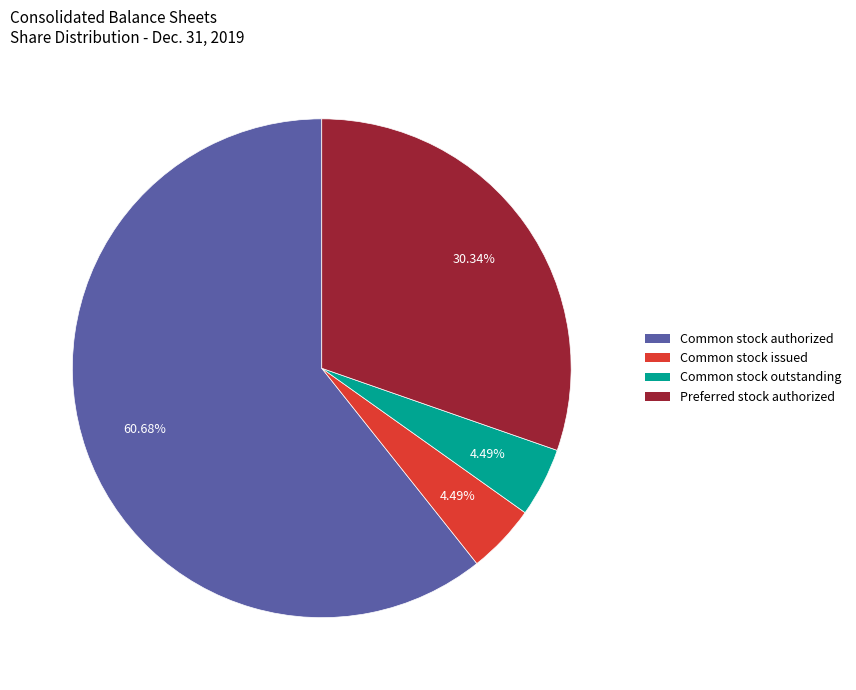

Is there a majority slice in this chart?

Yes